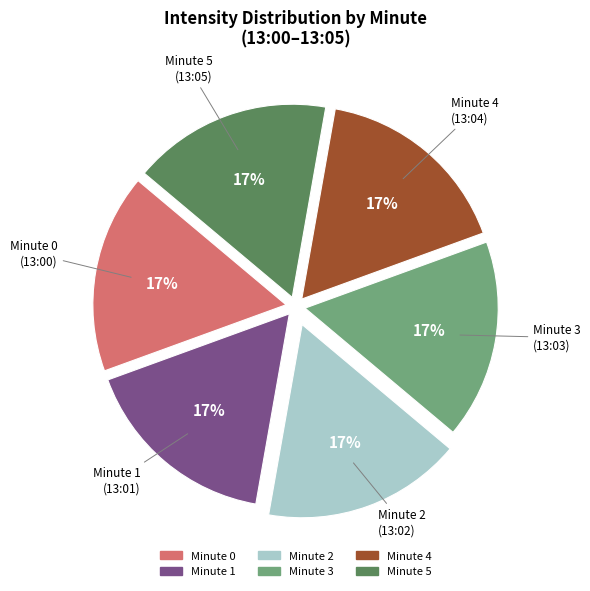

Is there any slice that represents more than half of the pie?

No